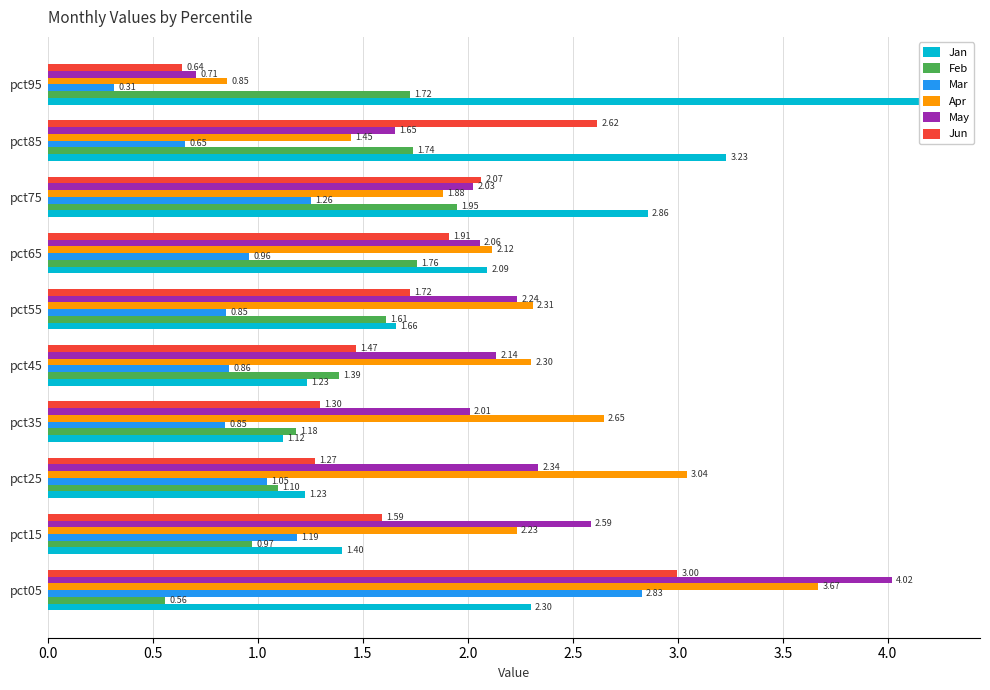

What is the difference between the second highest and minimum values in the Jan series?

2.1